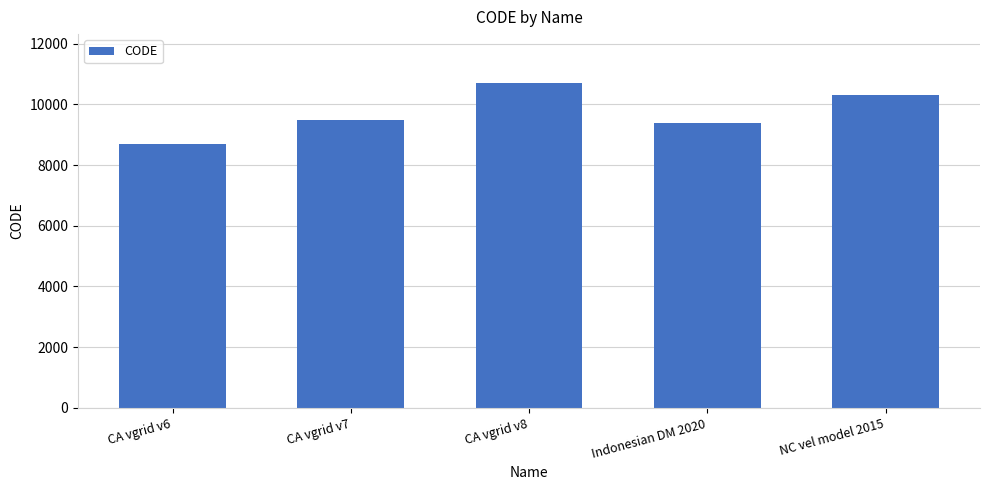

What is the average value?

9713